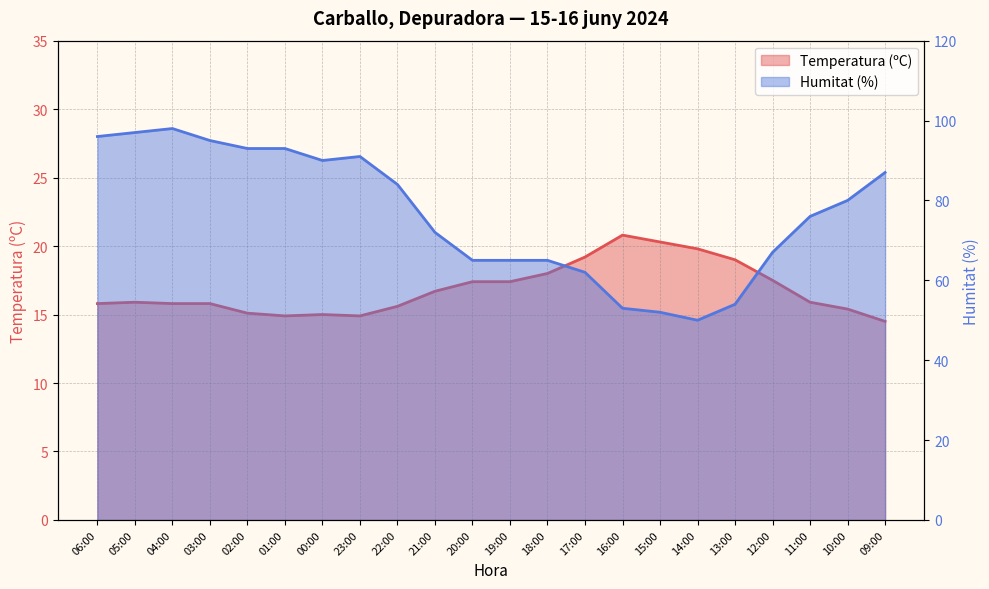

Reading right to left, what are all the values shown in this chart?

Temperatura (ºC): 09:00=14.5	10:00=15.4	11:00=15.9	12:00=17.5	13:00=19.0	14:00=19.8	15:00=20.3	16:00=20.8	17:00=19.2	18:00=18.0	19:00=17.4	20:00=17.4	21:00=16.7	22:00=15.6	23:00=14.9	00:00=15.0	01:00=14.9	02:00=15.1	03:00=15.8	04:00=15.8	05:00=15.9	06:00=15.8
Humitat (%): 09:00=87.0	10:00=80.0	11:00=76.0	12:00=67.0	13:00=54.0	14:00=50.0	15:00=52.0	16:00=53.0	17:00=62.0	18:00=65.0	19:00=65.0	20:00=65.0	21:00=72.0	22:00=84.0	23:00=91.0	00:00=90.0	01:00=93.0	02:00=93.0	03:00=95.0	04:00=98.0	05:00=97.0	06:00=96.0